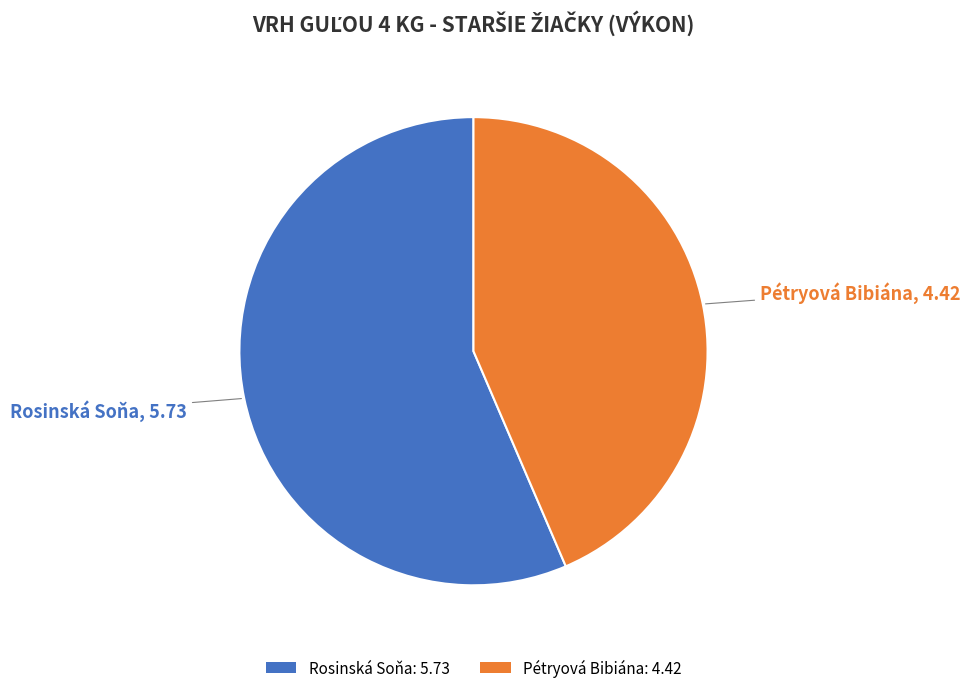

Which slice is the smallest?

Pétryová Bibiána